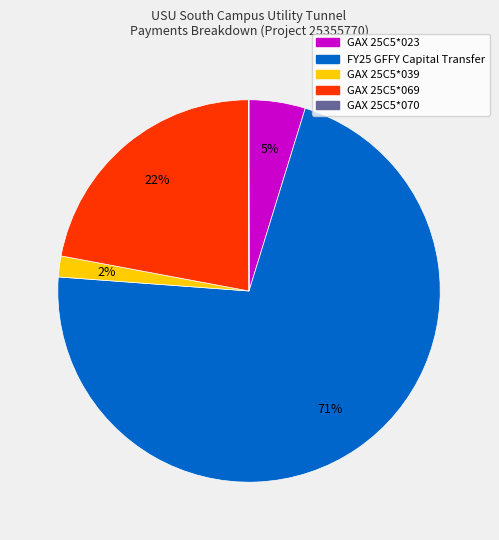

Which category accounts for the majority?

FY25 GFFY Capital Transfer